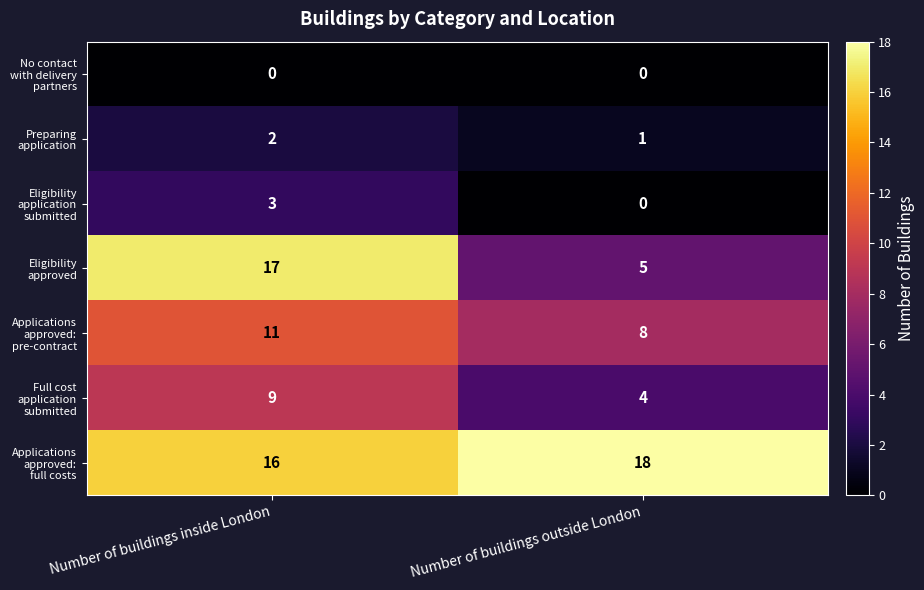

What is the maximum value shown in the chart?

18